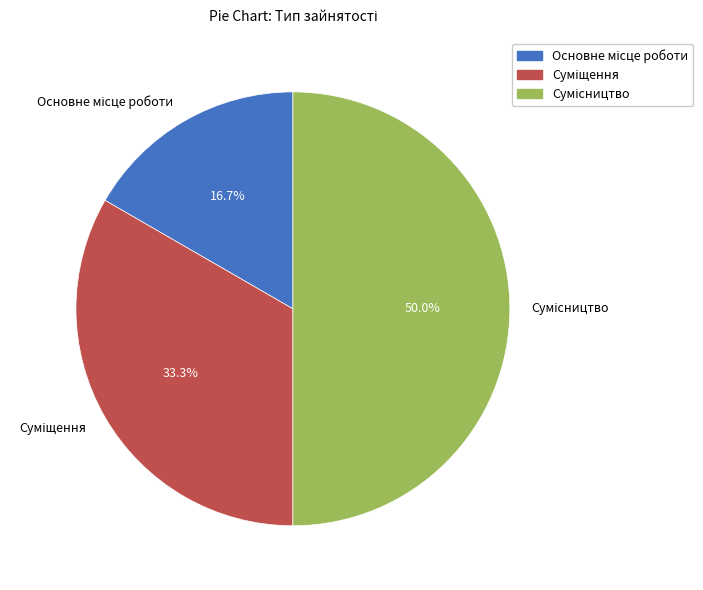

What percentage do Суміщення and Основне місце роботи together represent?

50.0%